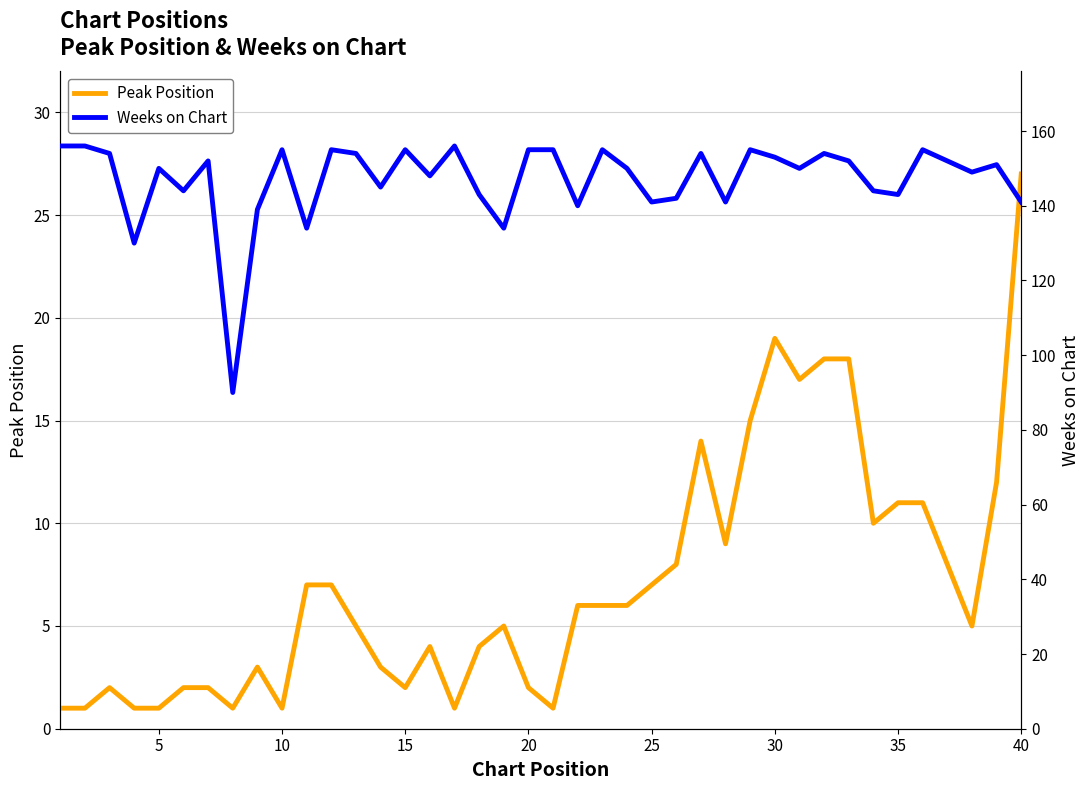

The value of Peak Position at 15 is 1. True or false?

False